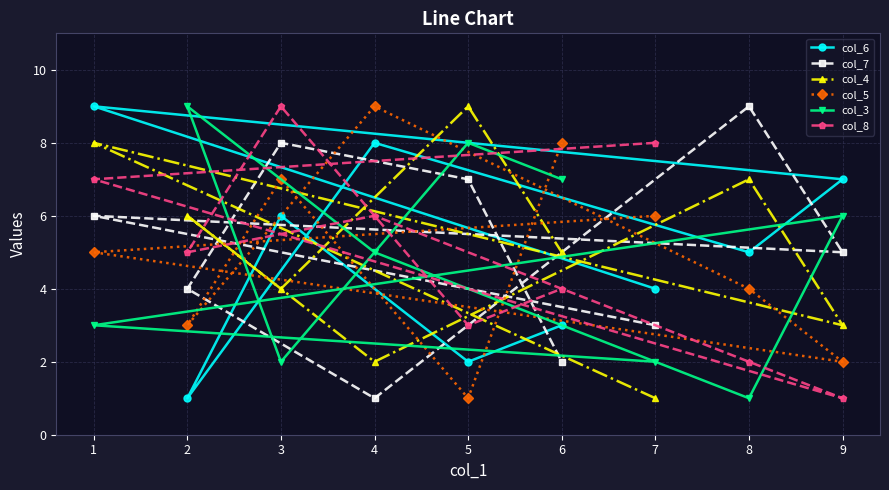

At 3, list the series in order from smallest to largest.

col_3, col_4, col_6, col_5, col_7, col_8